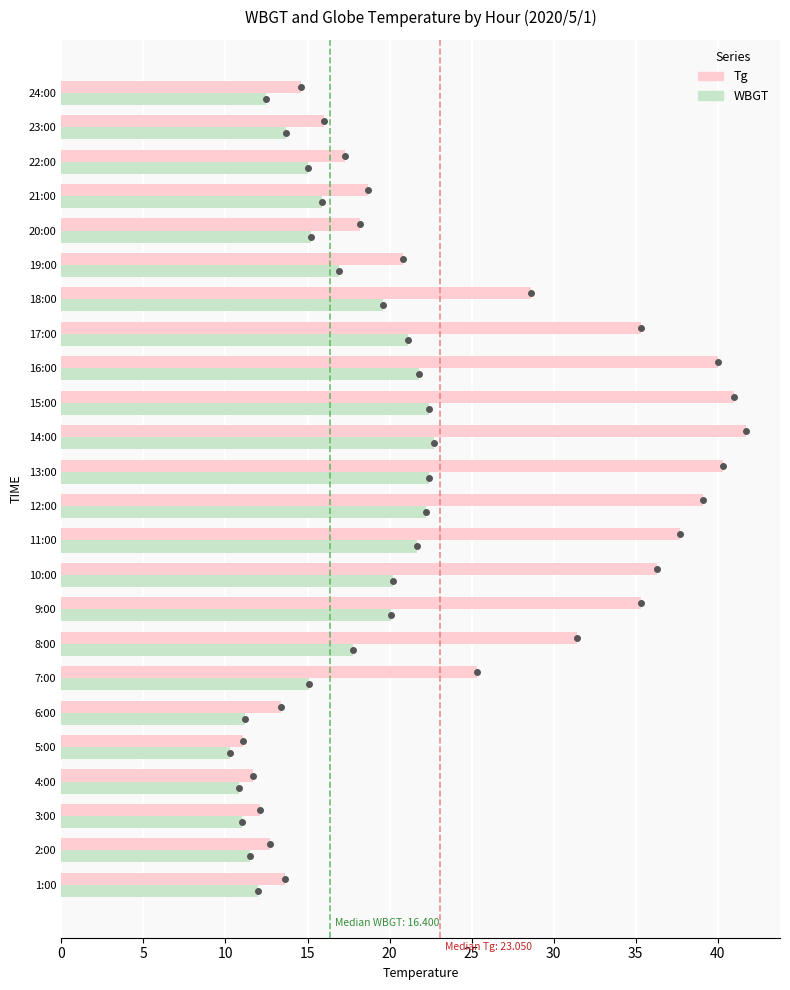

Rank the series by their average value, from highest to lowest.

Tg, WBGT